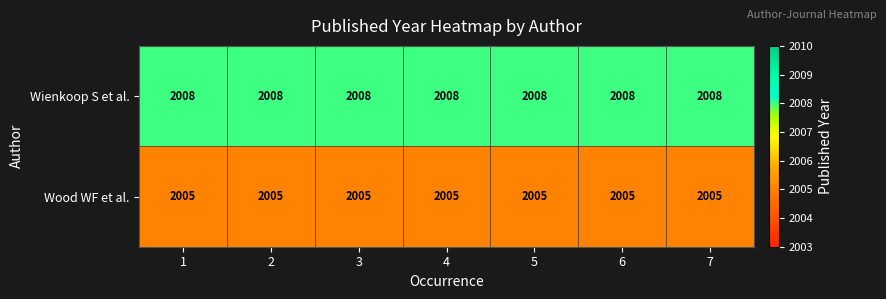

Is it true that Wood WF et al. equals 2696 at 1?

False